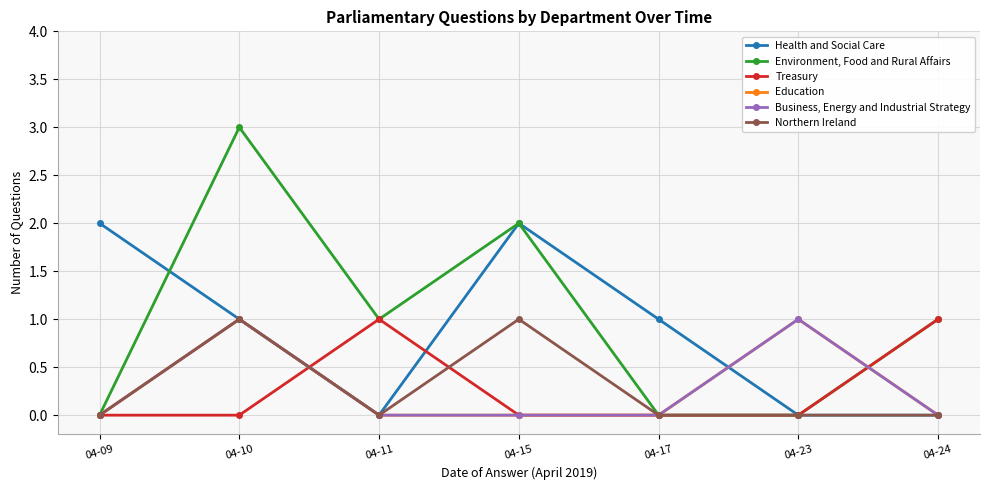

Reading right to left, transcribe all the data shown in this chart.

Health and Social Care: 0	0	1	2	0	1	2
Environment, Food and Rural Affairs: 1	0	0	2	1	3	0
Treasury: 1	0	0	0	1	0	0
Education: 0	1	0	0	0	1	0
Business, Energy and Industrial Strategy: 0	1	0	0	0	1	0
Northern Ireland: 0	0	0	1	0	1	0